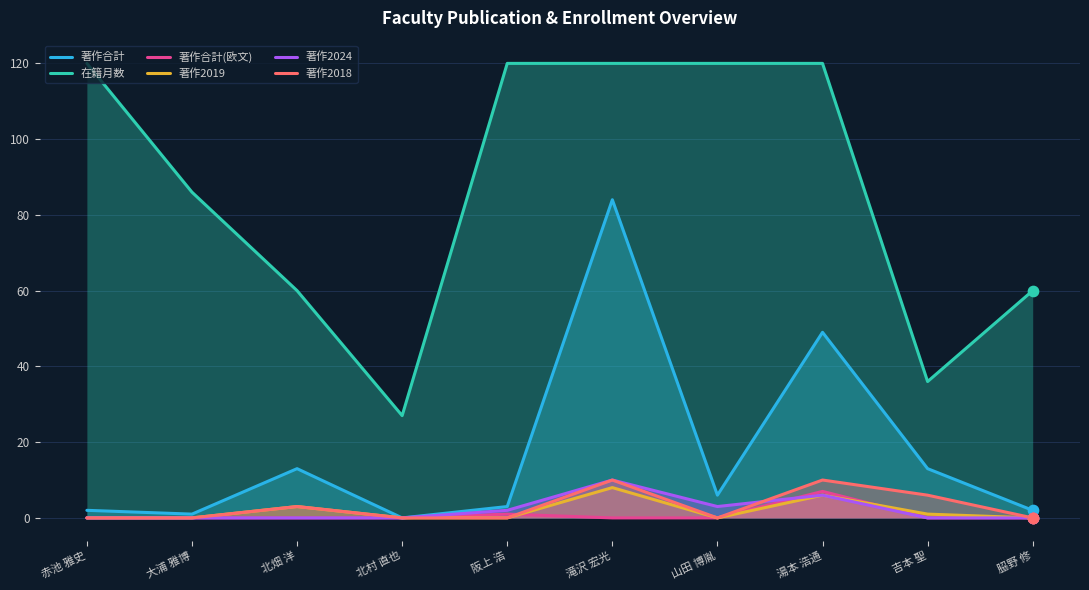

At how many categories does at least one series exceed 111?

5